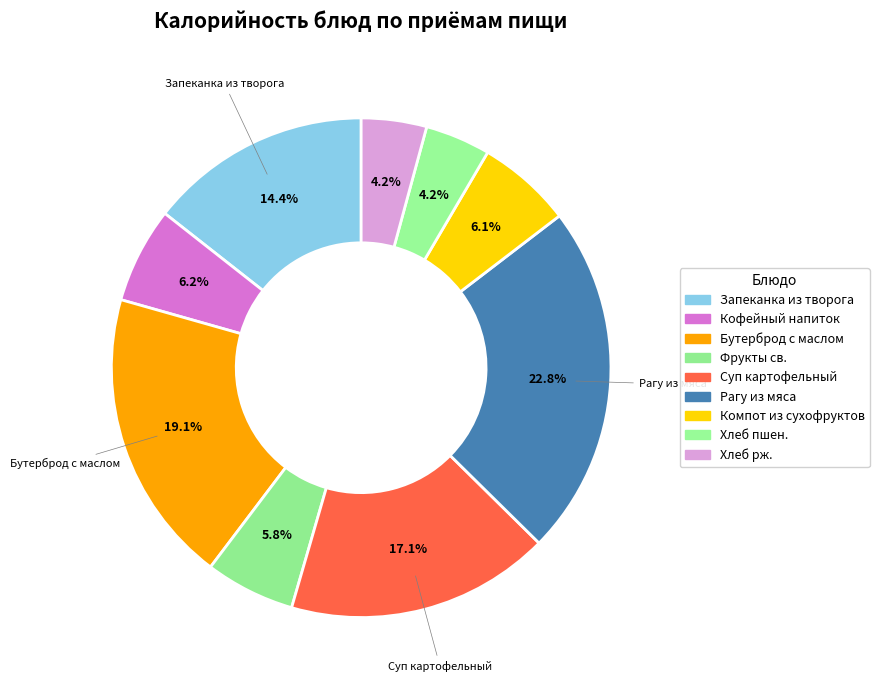

What is the change in value from Кофейный напиток to Фрукты св.?

-6